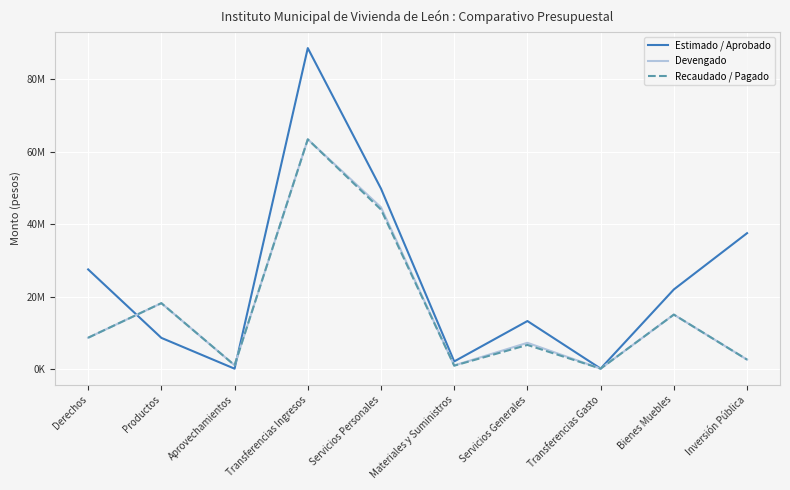

Which series has the widest spread of values?

Estimado / Aprobado